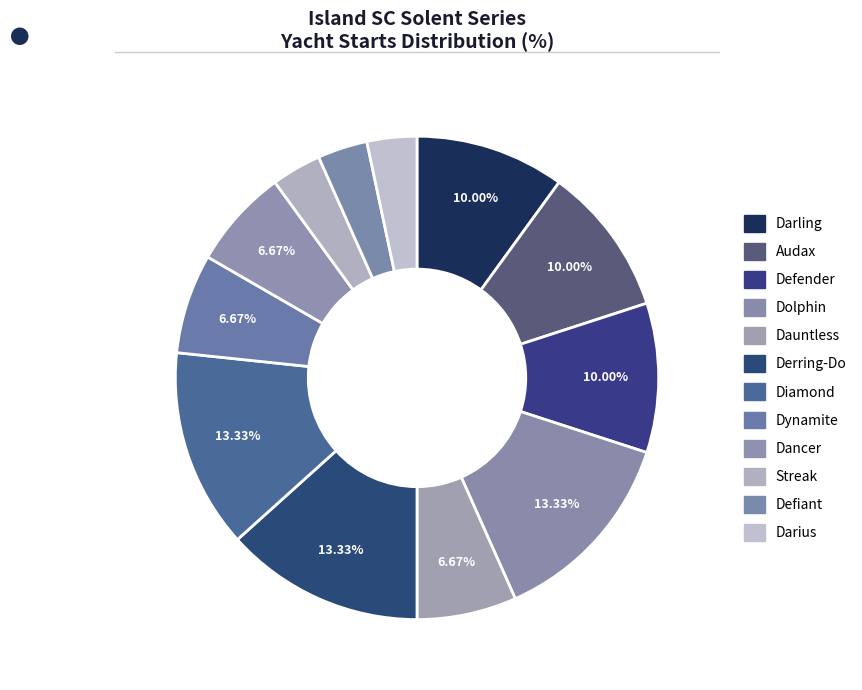

Combined, do Darling and Dauntless account for over 50%?

No